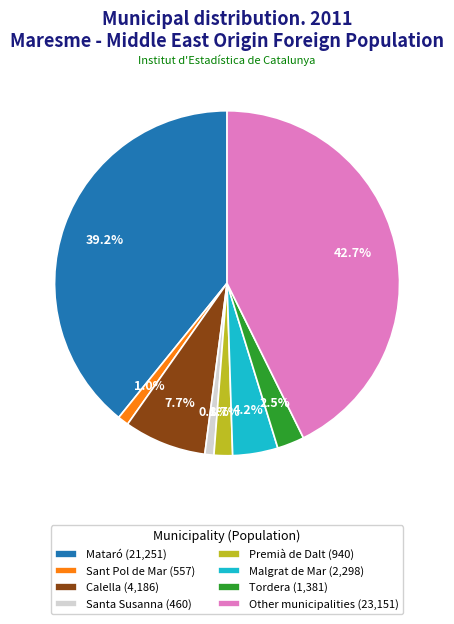

True or false: Sant Pol de Mar accounts for 1% of the total.

True